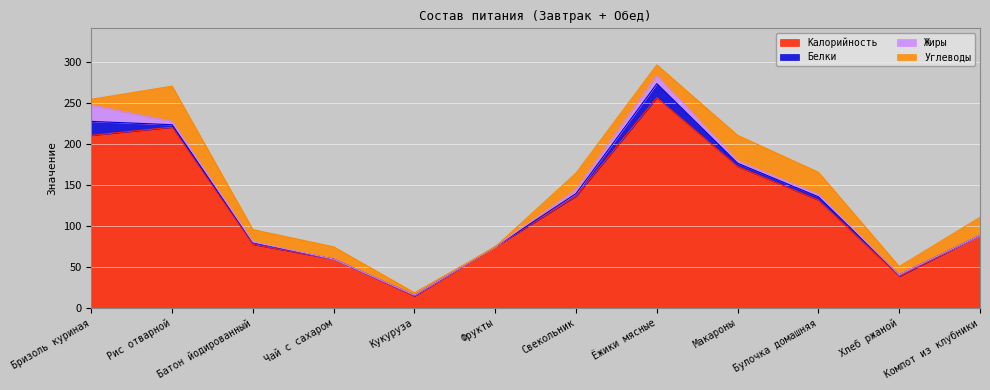

Rank the series by their maximum value, from lowest to highest.

Белки, Жиры, Углеводы, Калорийность